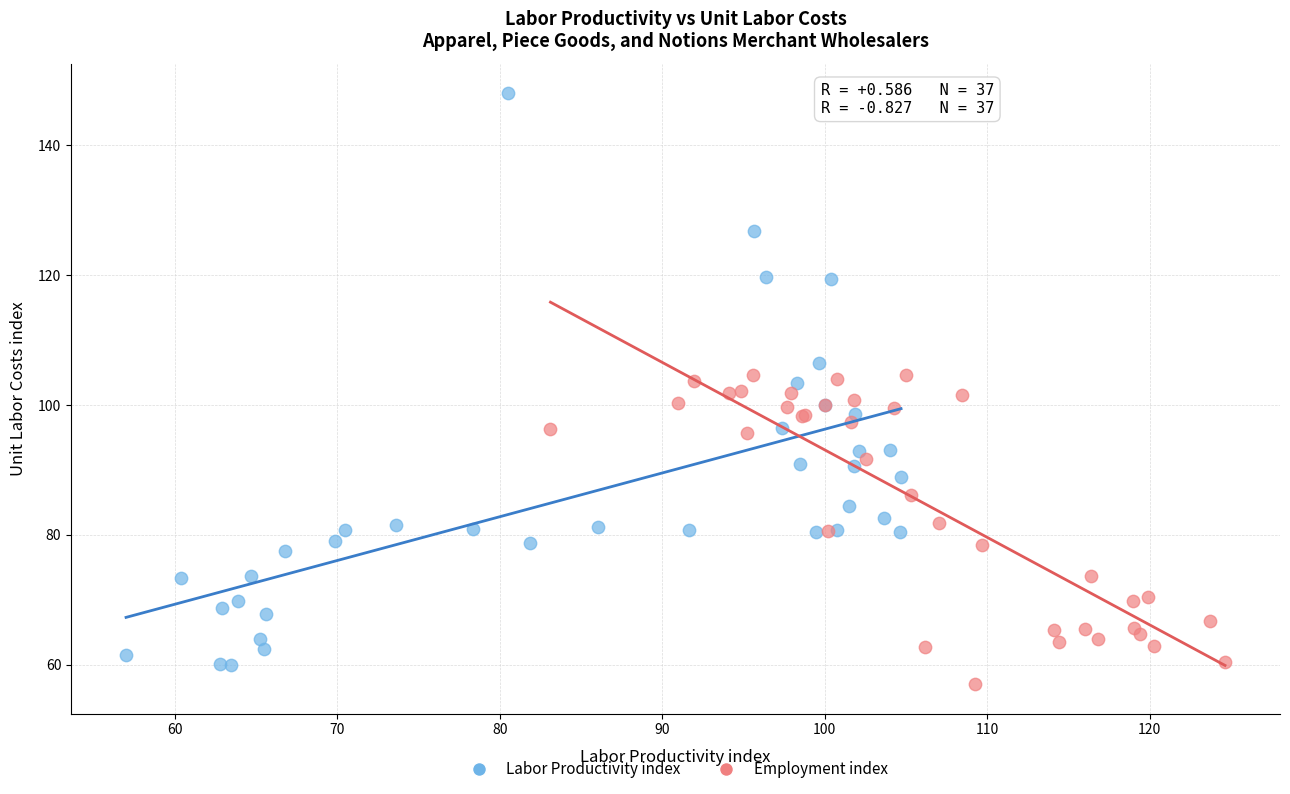

Which series reaches the maximum Y coordinate?

Labor Productivity index